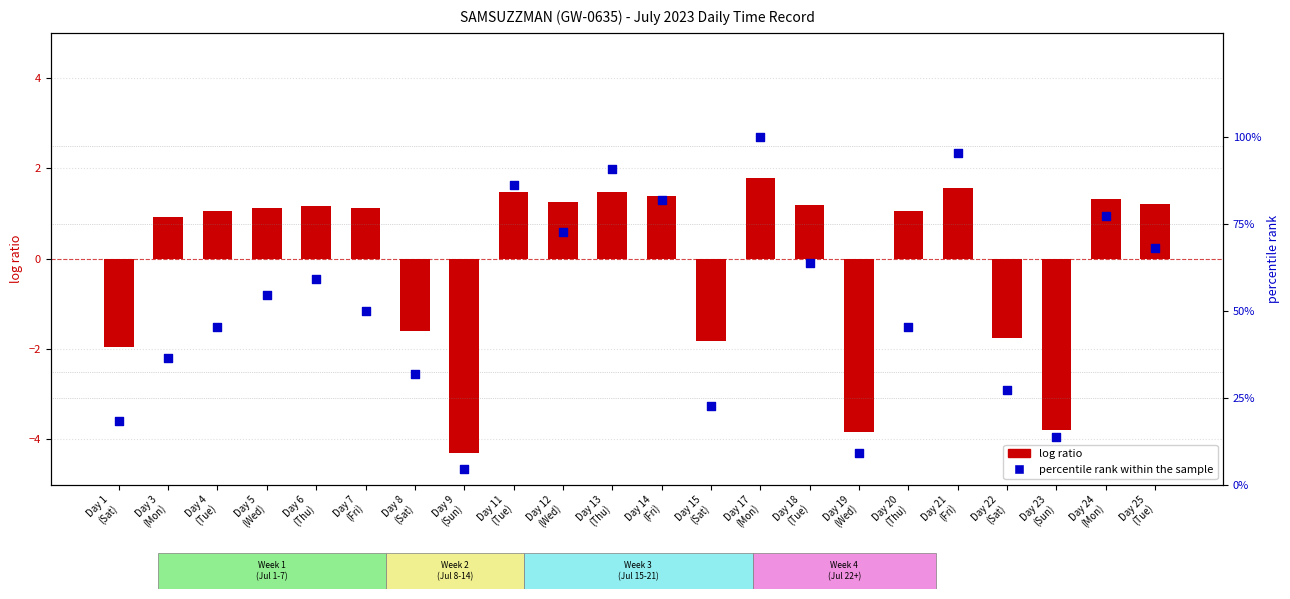

Is the value of percentile rank within the sample at Day 6
(Thu) greater than the value of log ratio at Day 23
(Sun)?

Yes